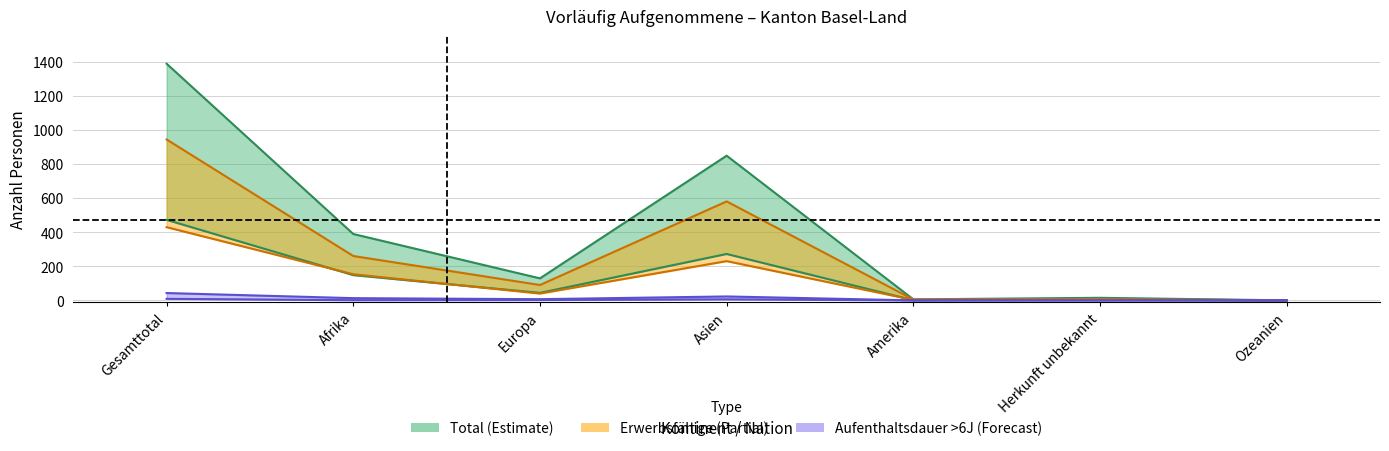

Is it true that Erwerbsfaehige equals 943 at Gesamttotal?

True